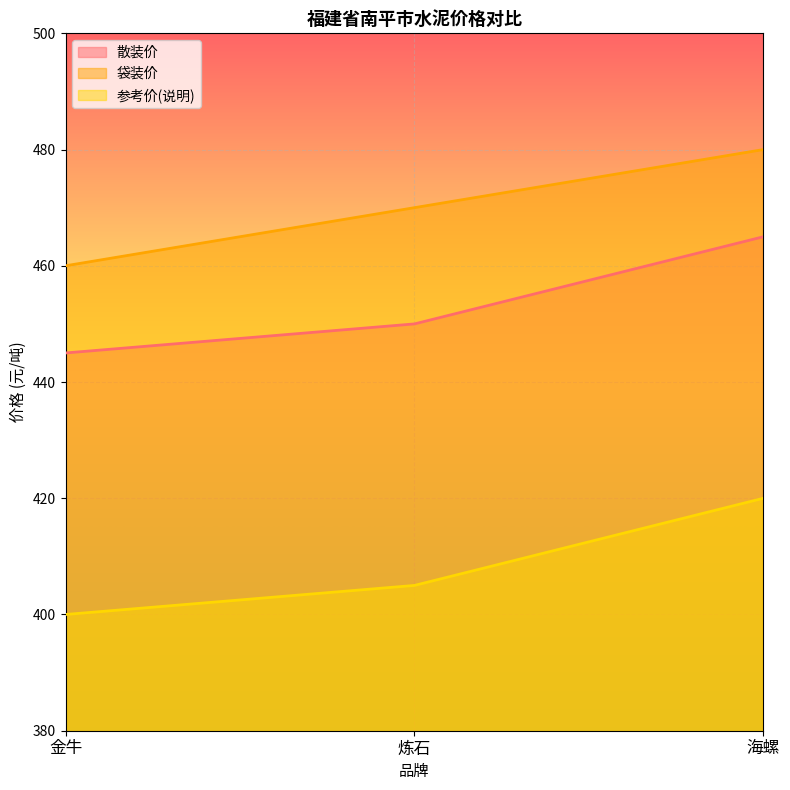

How many 散装价 values are between 445 and 465?

3